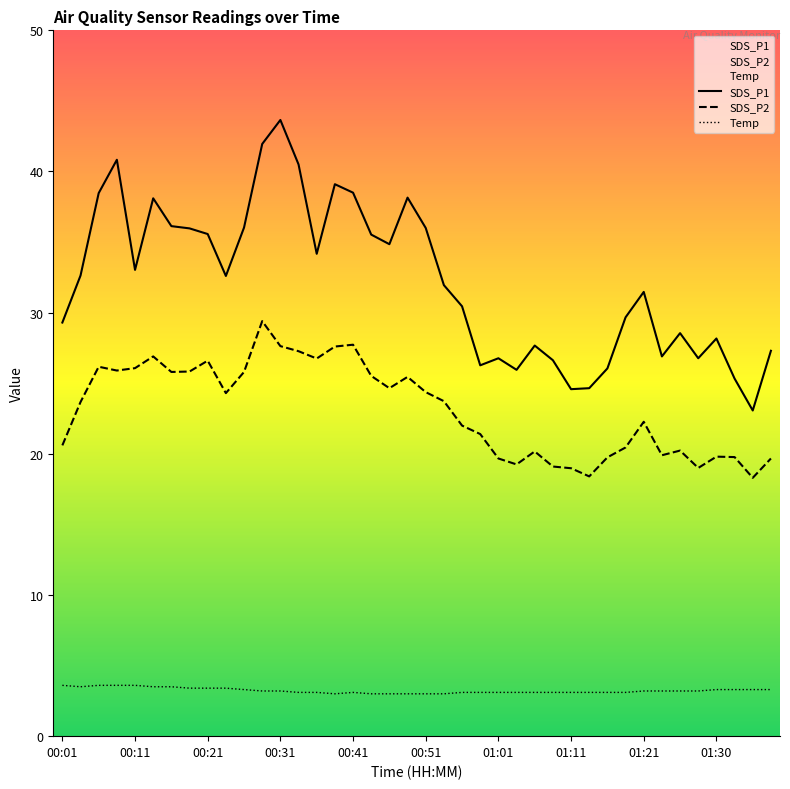

What is the minimum value shown in the chart?

3.0